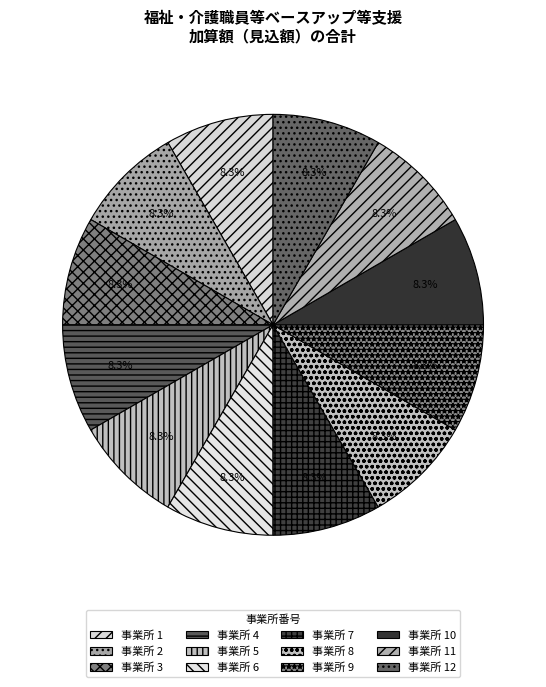

Rank the categories by value from lowest to highest.

1, 2, 3, 4, 5, 6, 7, 8, 9, 10, 11, 12